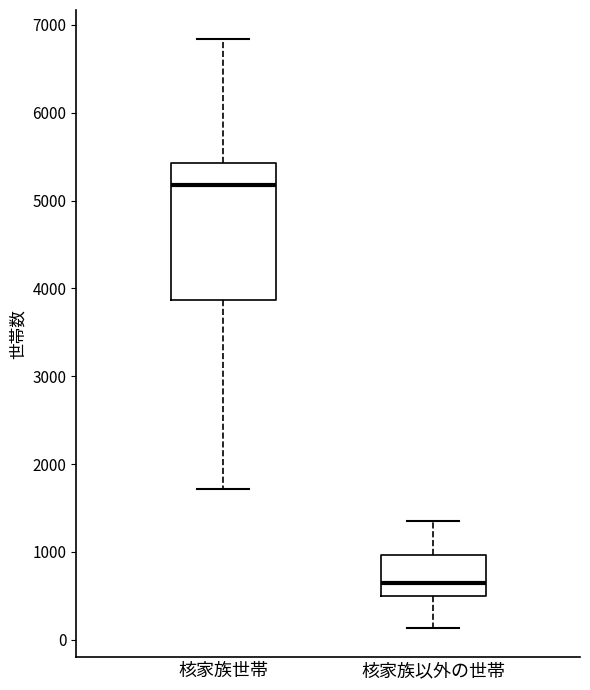

Where does the median line of the box for 核家族以外の世帯 sit on the y-axis? The values are not printed on the chart, so give them approximately, as read against the axis.

600